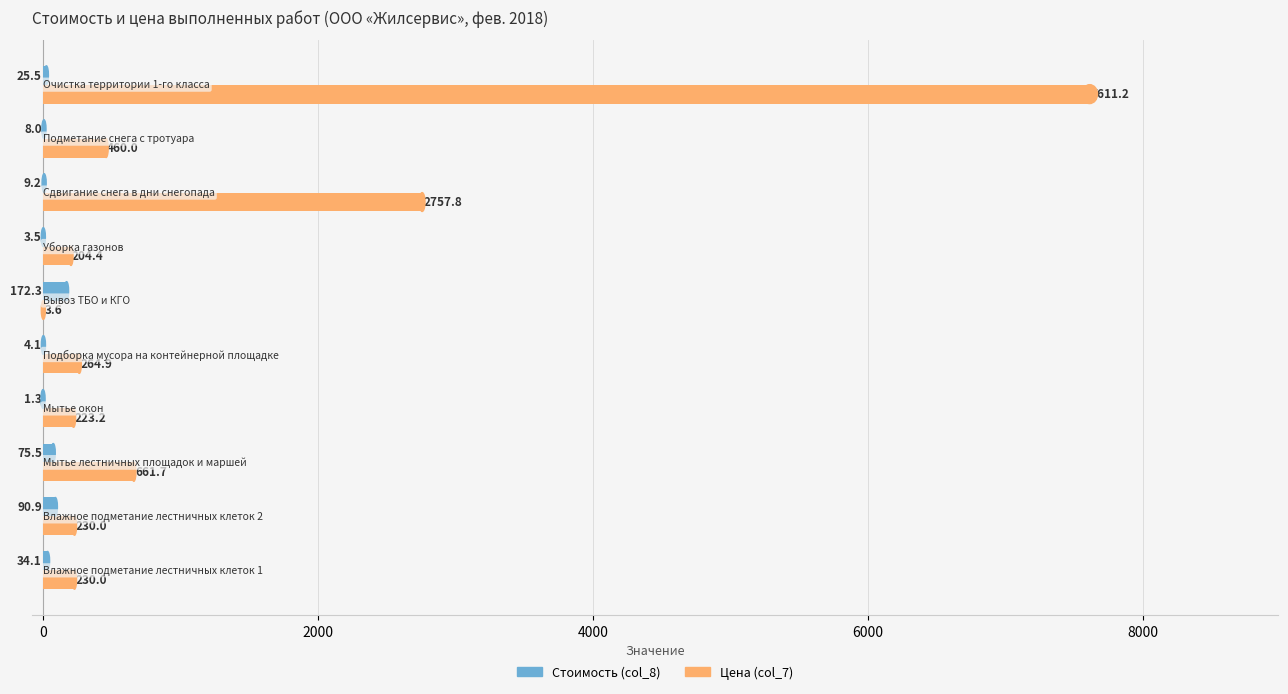

How many values in the Стоимость (col_8) series exceed 25?

5